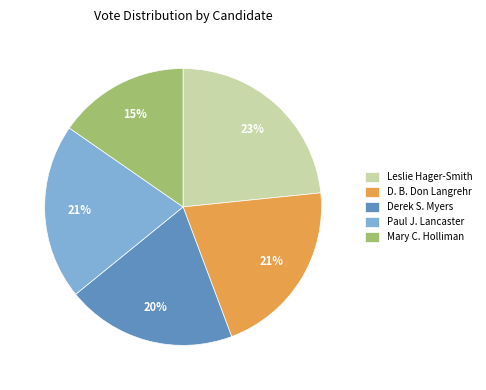

Is there a majority slice in this chart?

No